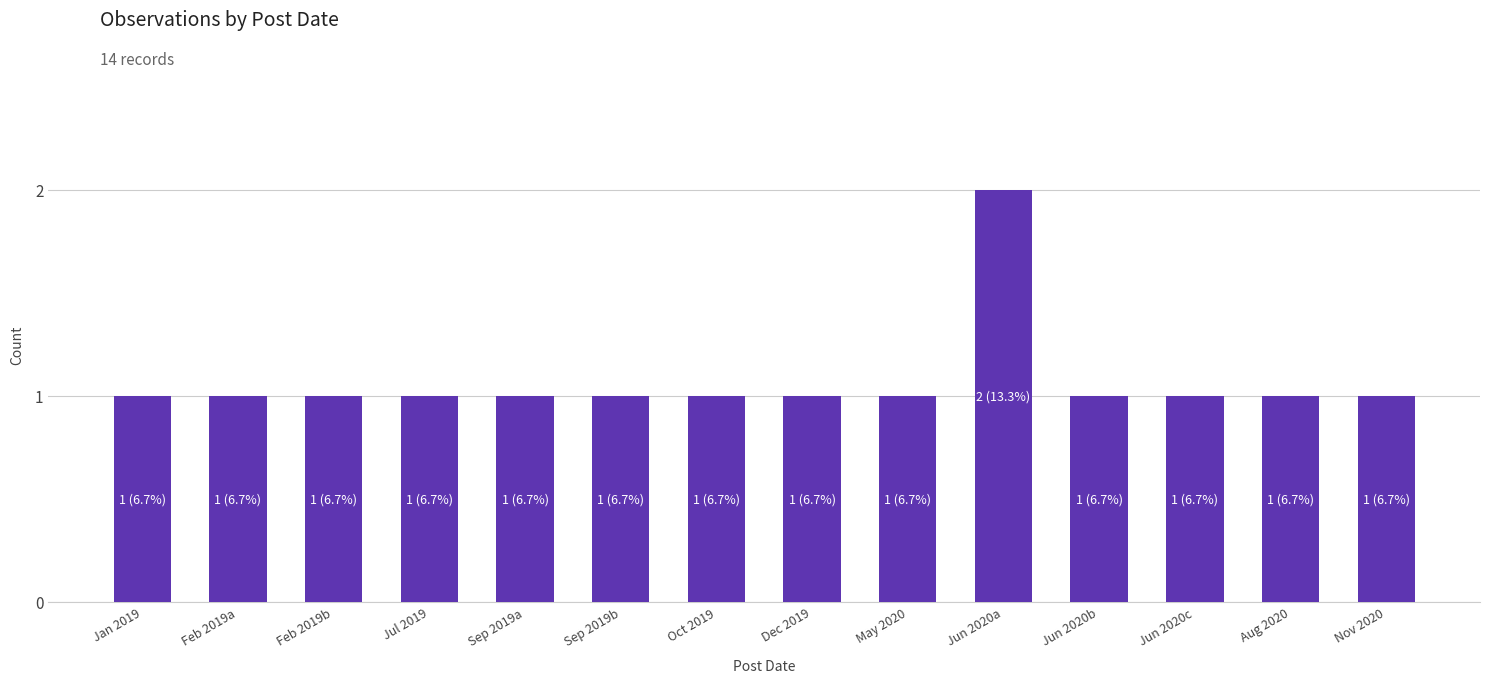

True or false: the data shows 1 at Oct 2019.

True